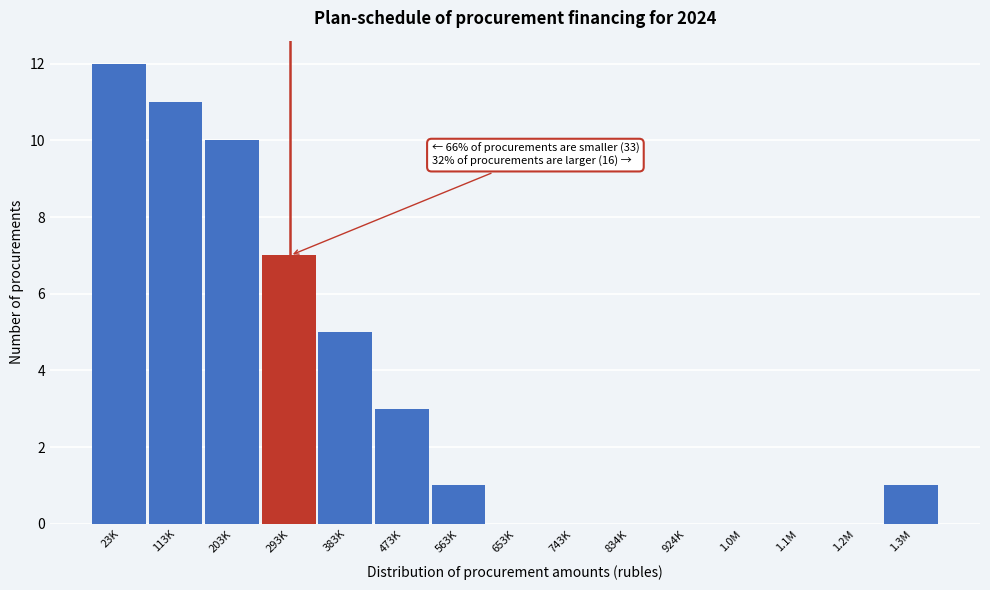

What is the approximate value at 113K?

11